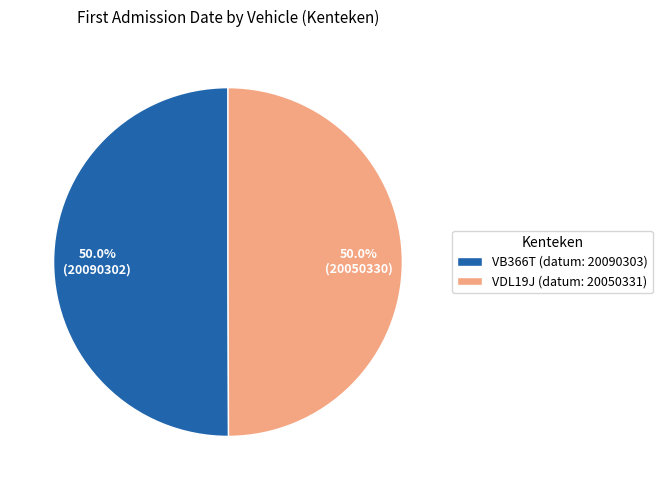

What is the ratio of the value at VB366T to the value at VDL19J?

1.0